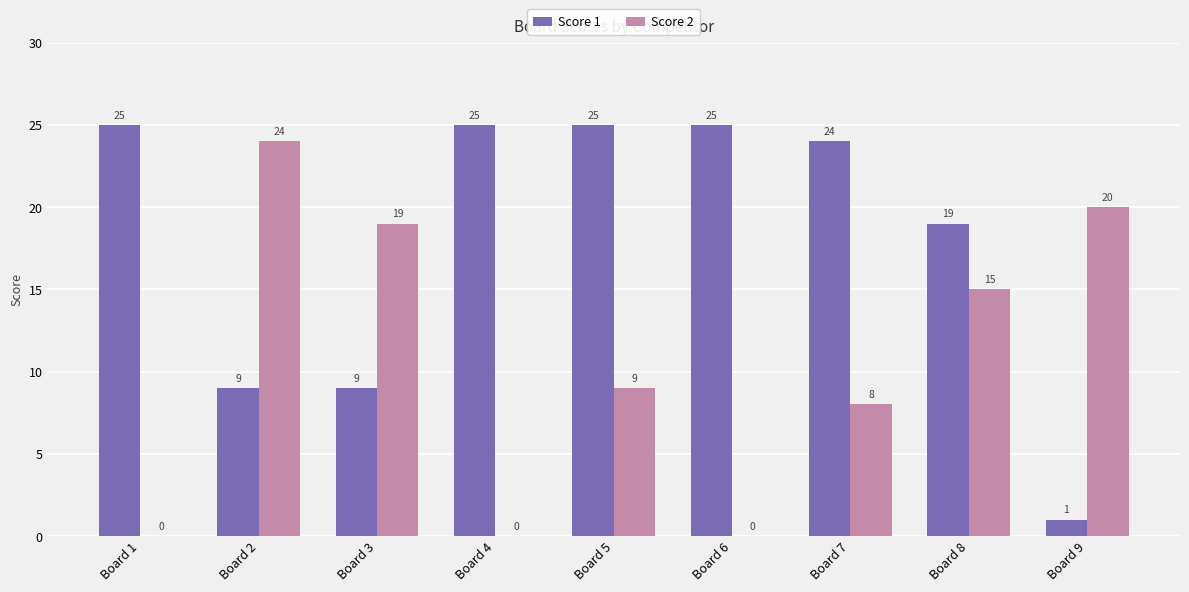

What is the sum of the Score 2 values at Board 2 and Board 4?

24